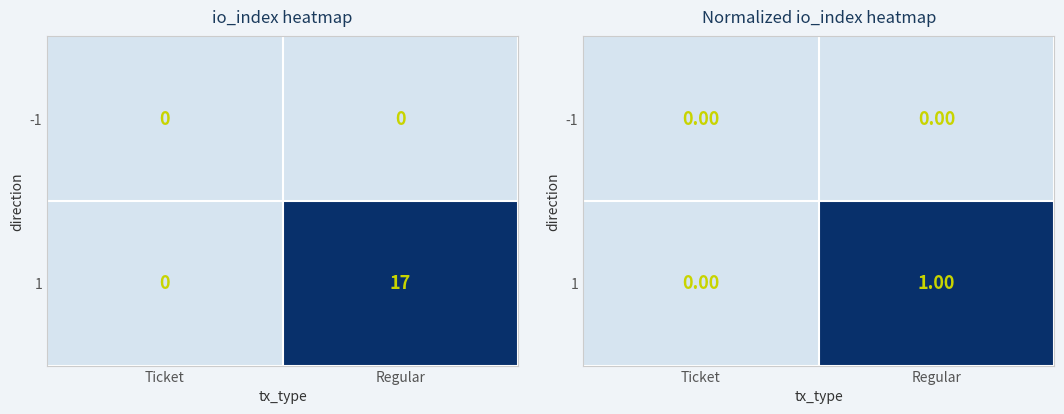

At which category does the chart reach its peak across all series?

Regular